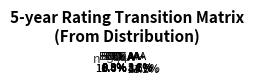

How many slices are in this pie chart?

13